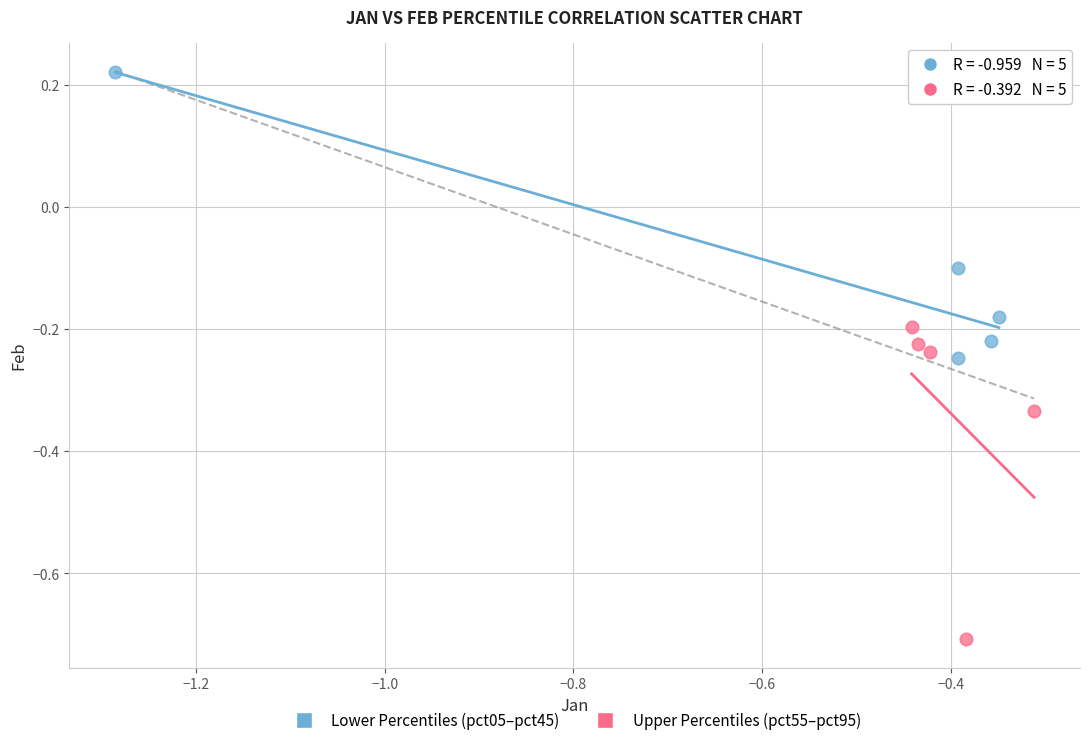

Which series reaches the minimum Y coordinate?

Upper Percentiles (pct55–pct95)